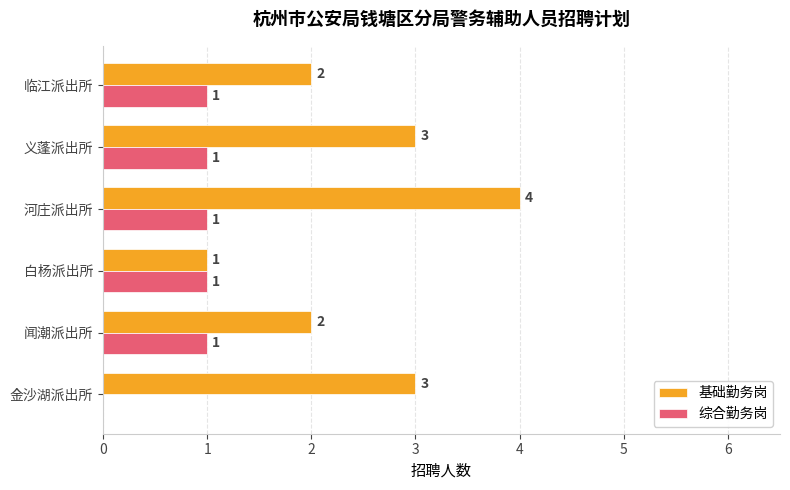

True or false: 综合勤务岗 has a value of -1 at 金沙湖派出所.

False